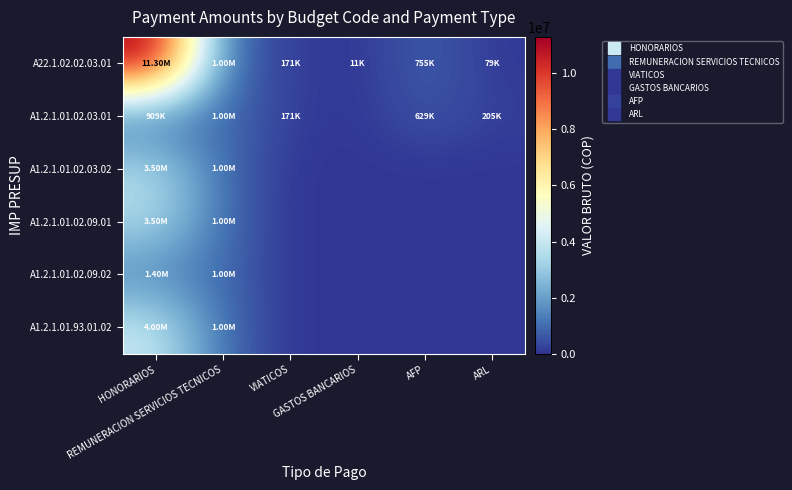

Reading left to right, list all the values displayed in this chart.

A22.1.02.02.03.01: HONORARIOS=11300000	REMUNERACION SERVICIOS TECNICOS=1000000	VIATICOS=171283	GASTOS BANCARIOS=11290	AFP=755300	ARL=79200
A1.2.1.01.02.03.01: HONORARIOS=908526	REMUNERACION SERVICIOS TECNICOS=1000000	VIATICOS=171283	GASTOS BANCARIOS=0	AFP=629300	ARL=205300
A1.2.1.01.02.03.02: HONORARIOS=3500000	REMUNERACION SERVICIOS TECNICOS=1000000	VIATICOS=0	GASTOS BANCARIOS=0	AFP=0	ARL=0
A1.2.1.01.02.09.01: HONORARIOS=3500000	REMUNERACION SERVICIOS TECNICOS=1000000	VIATICOS=0	GASTOS BANCARIOS=0	AFP=0	ARL=0
A1.2.1.01.02.09.02: HONORARIOS=1400000	REMUNERACION SERVICIOS TECNICOS=1000000	VIATICOS=0	GASTOS BANCARIOS=0	AFP=0	ARL=0
A1.2.1.01.93.01.02: HONORARIOS=4000000	REMUNERACION SERVICIOS TECNICOS=1000000	VIATICOS=0	GASTOS BANCARIOS=0	AFP=0	ARL=0